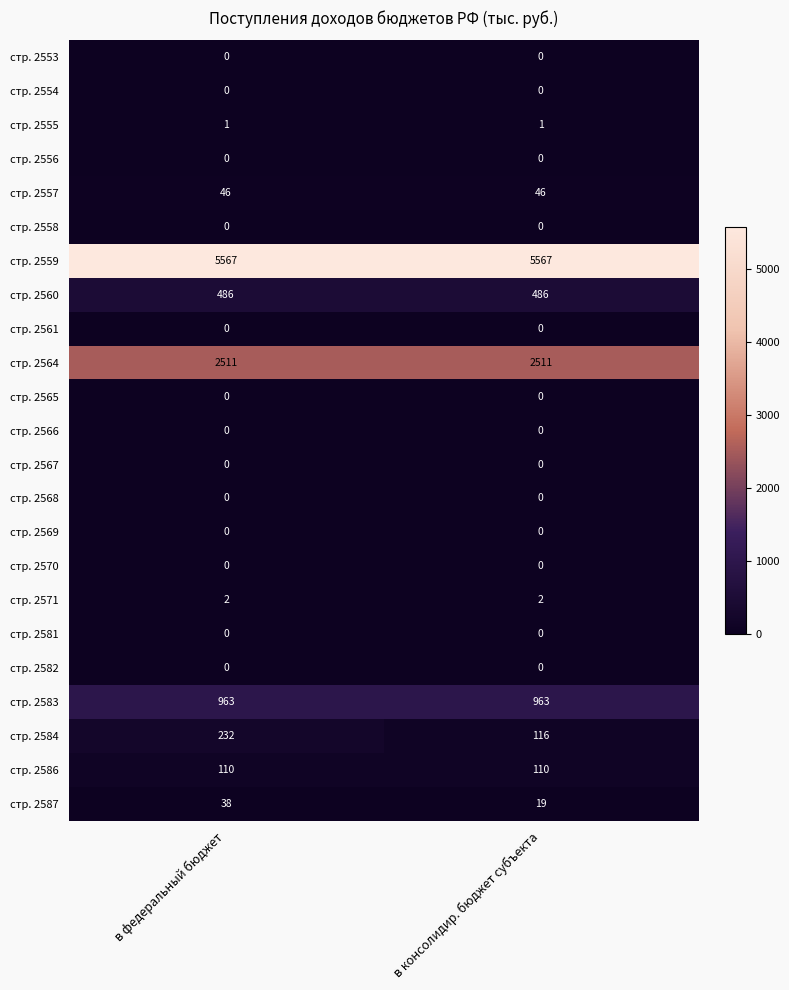

Which series has the largest total across all categories?

стр. 2559